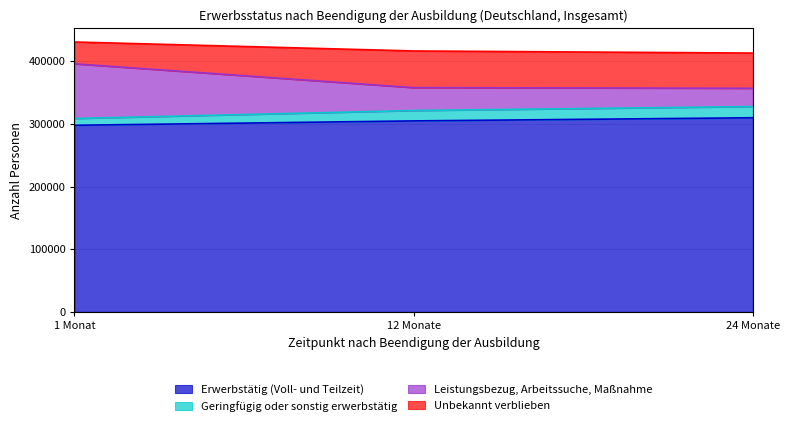

What is the greatest value displayed?

430965